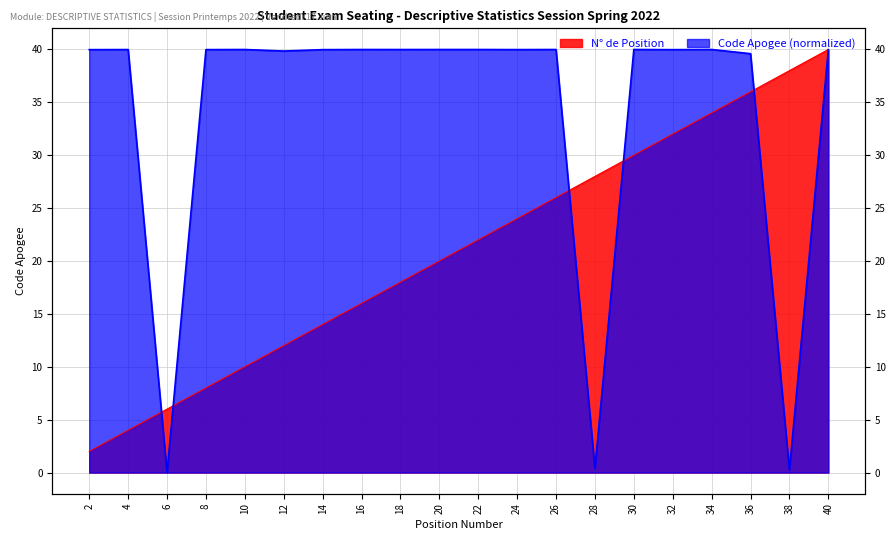

Is the value of Code Apogee at 38 greater than the value of Position at 6?

No